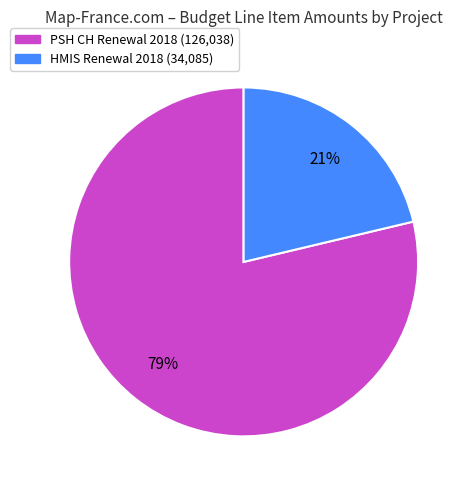

Count the number of slices in the pie.

2